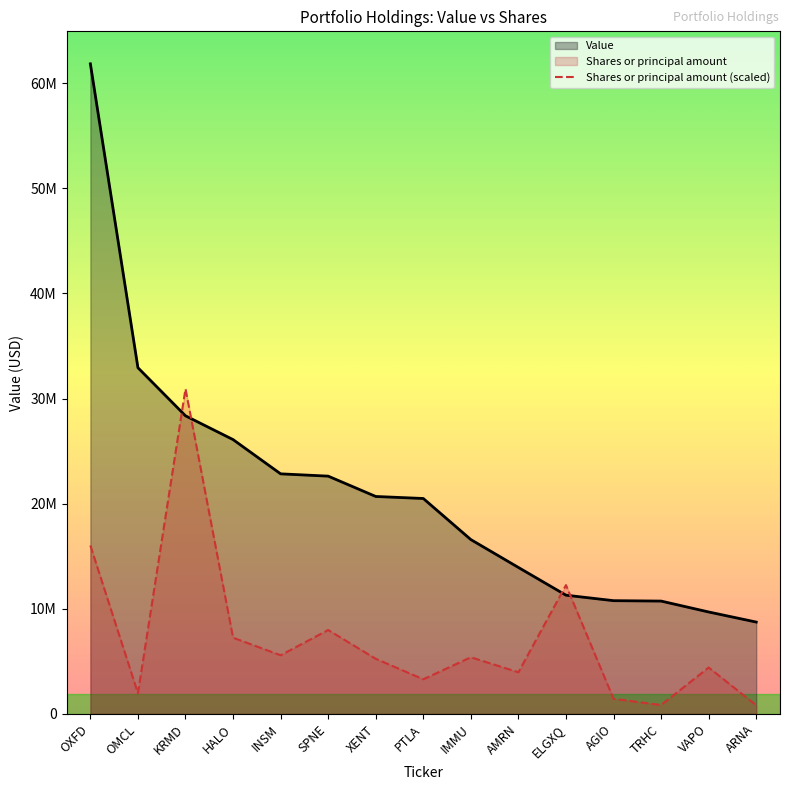

What is the difference between the highest and lowest values at INSM?

17262241.3